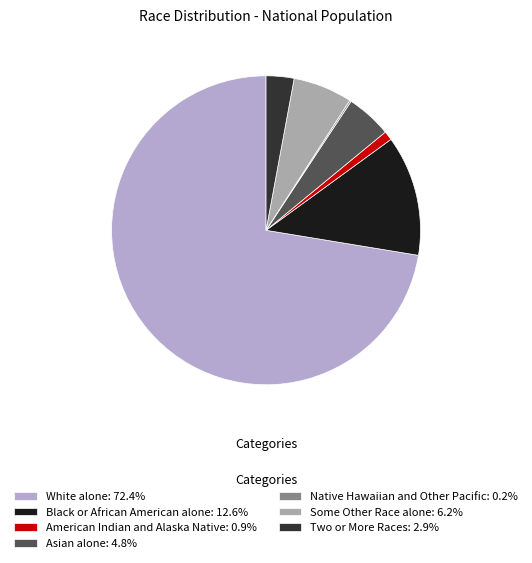

Which slice represents more than half of the pie?

White alone